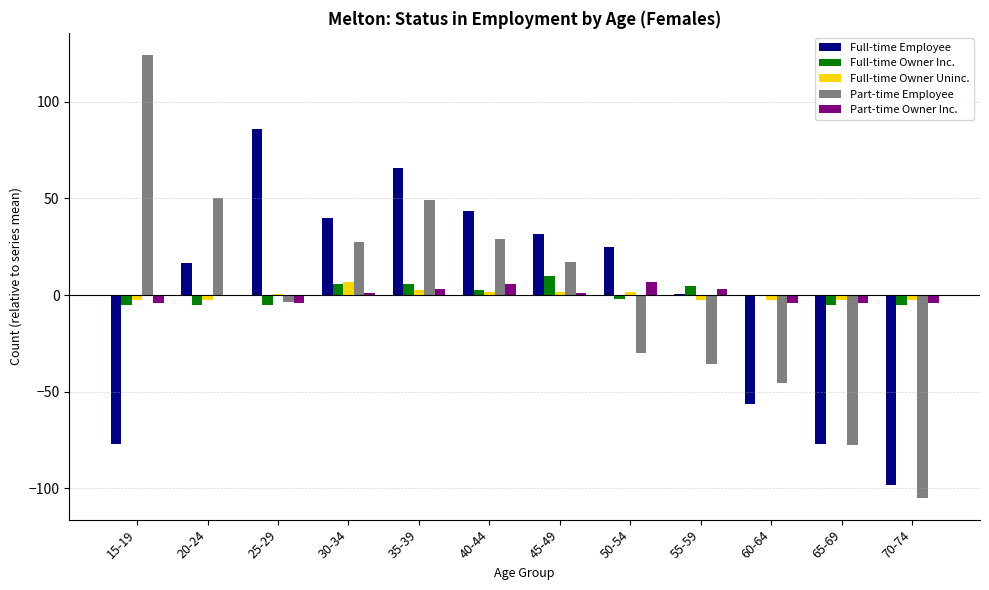

What is the difference between the Full-time Employee values at 15-19 and 25-29?

163.0